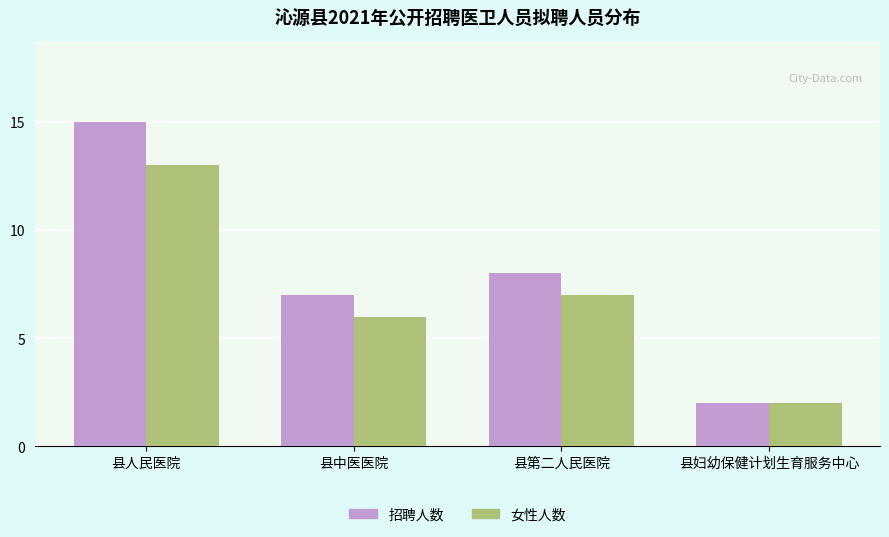

Rank the series at 县中医医院 from lowest to highest value.

女性人数, 招聘人数